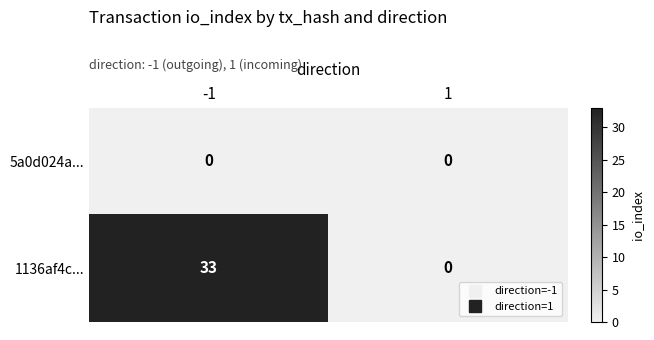

What is the total value across all series at -1?

33